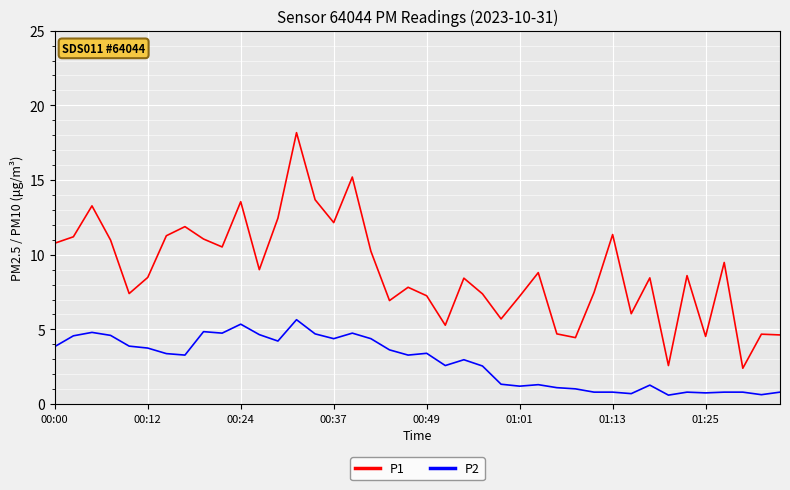

Which series has the largest range (max minus min)?

P1